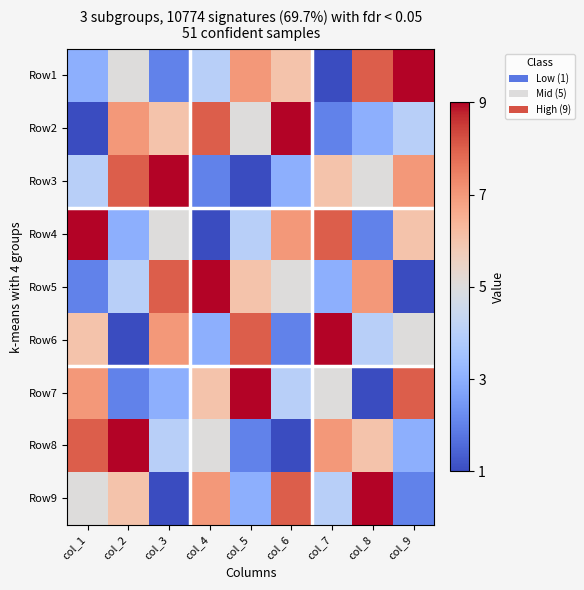

List the series in order of their peak value, lowest first.

Row1, Row2, Row3, Row4, Row5, Row6, Row7, Row8, Row9